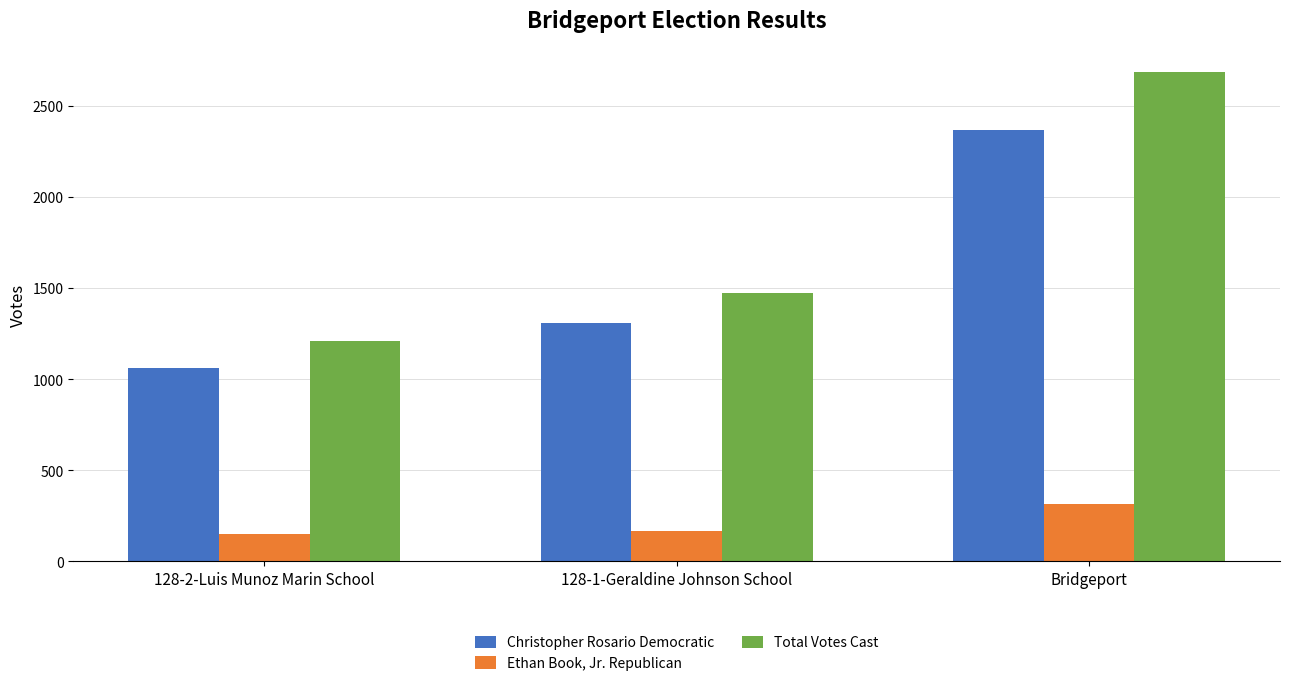

Which series has the largest range (max minus min)?

Total Votes Cast